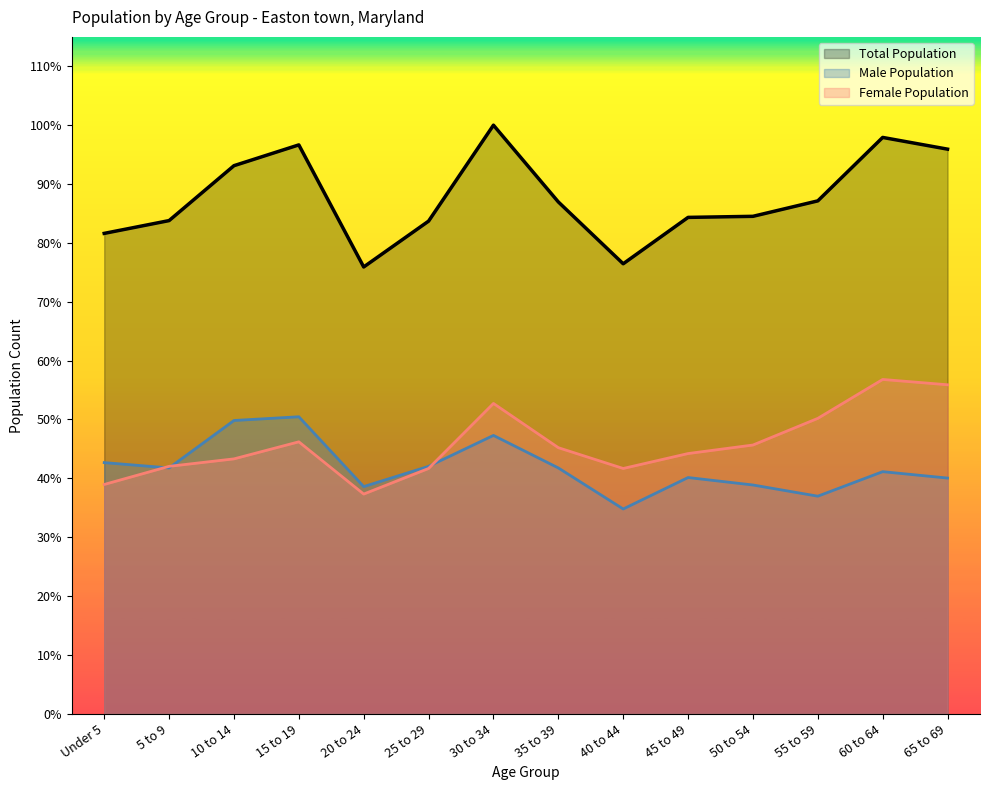

The value of Male Population at 35 to 39 is 93. True or false?

False